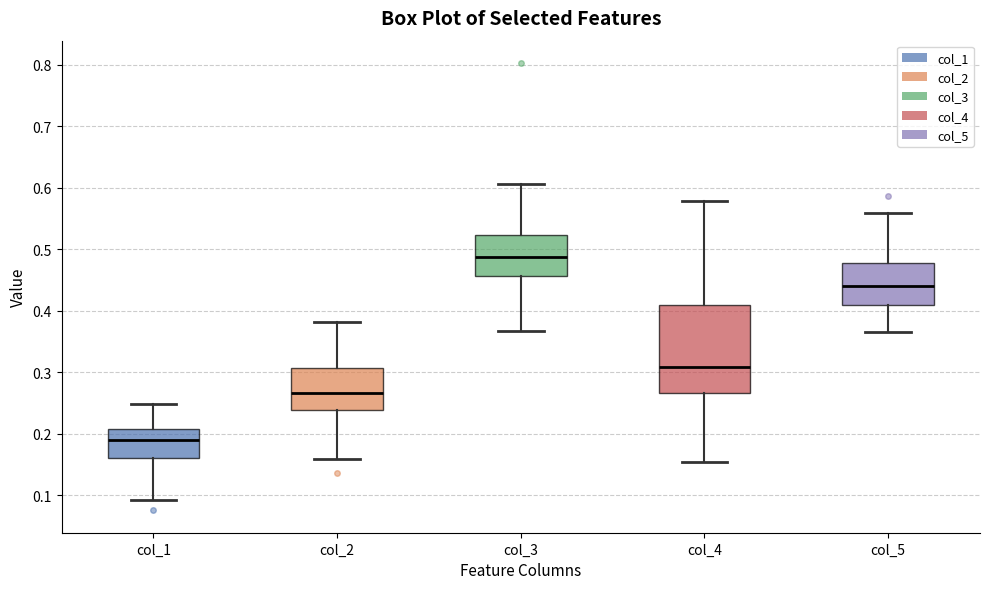

Which box's median line is the highest?

col_3